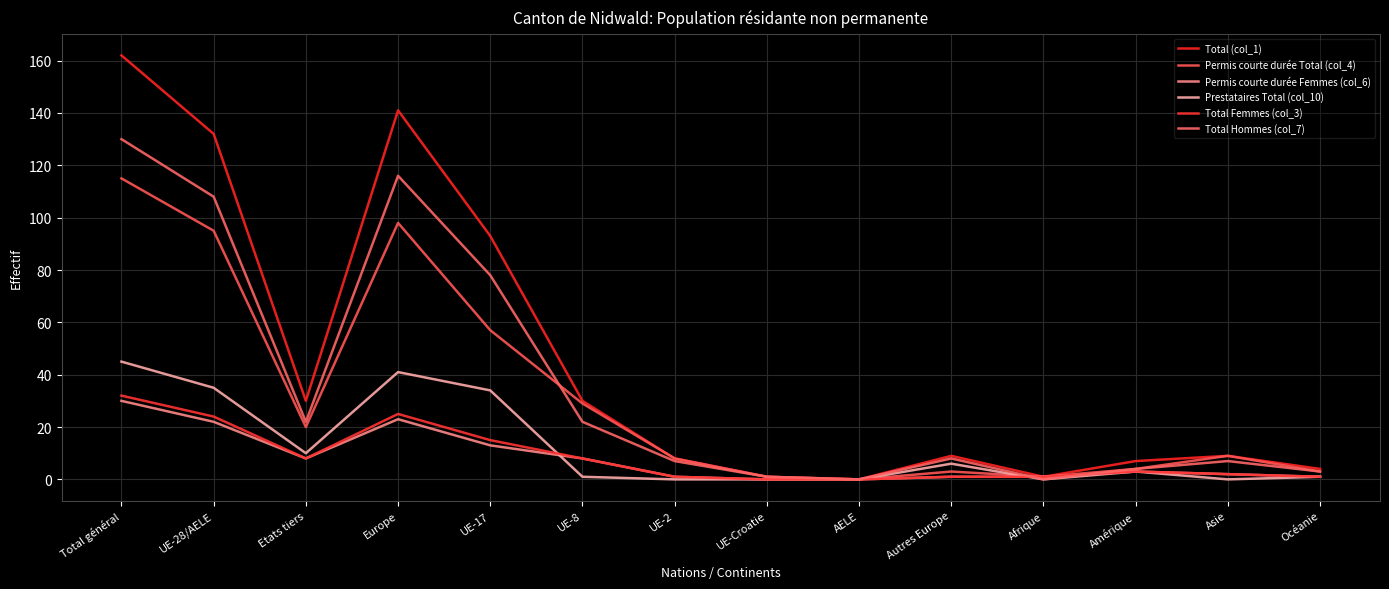

Which series has the largest range (max minus min)?

Total (col_1)